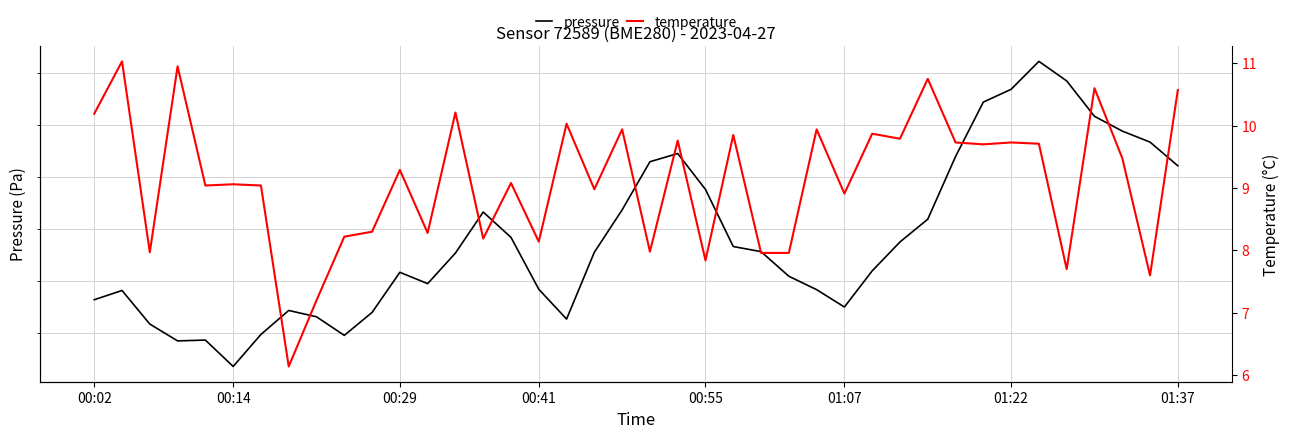

True or false: pressure and temperature cross at least once.

False